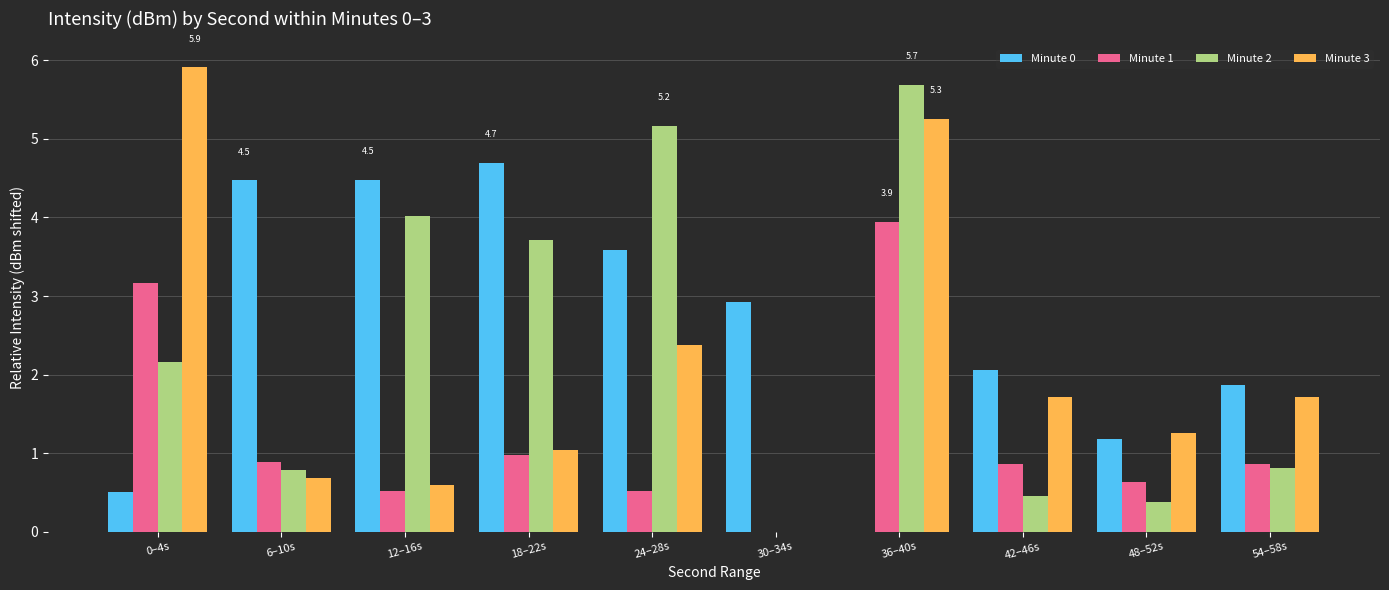

Reading left to right, list all the values displayed in this chart.

Minute 0: 0.5	4.5	4.5	4.7	3.6	2.9	0.0	2.1	1.2	1.9
Minute 1: 3.2	0.9	0.5	1.0	0.5	0.0	3.9	0.9	0.6	0.9
Minute 2: 2.2	0.8	4.0	3.7	5.2	0.0	5.7	0.5	0.4	0.8
Minute 3: 5.9	0.7	0.6	1.0	2.4	0.0	5.3	1.7	1.3	1.7